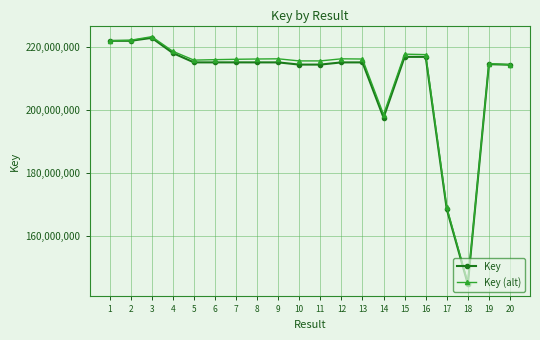

Count the number of categories in the chart.

20